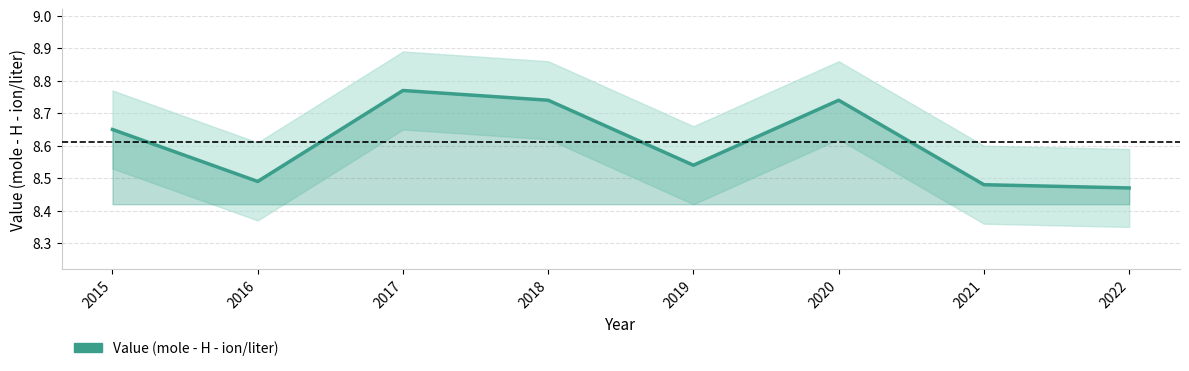

Is it true that the value at 2016 is 8.5?

True